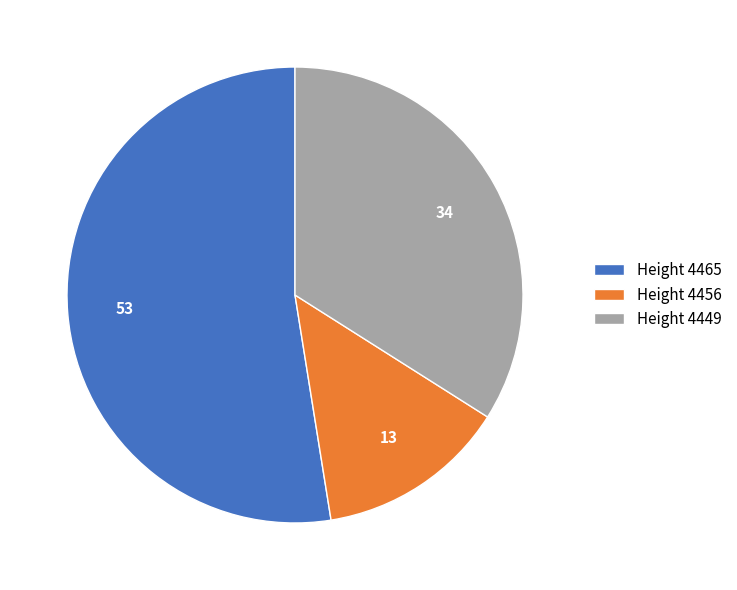

Which has a higher value, Height 4456 or Height 4449?

Height 4449